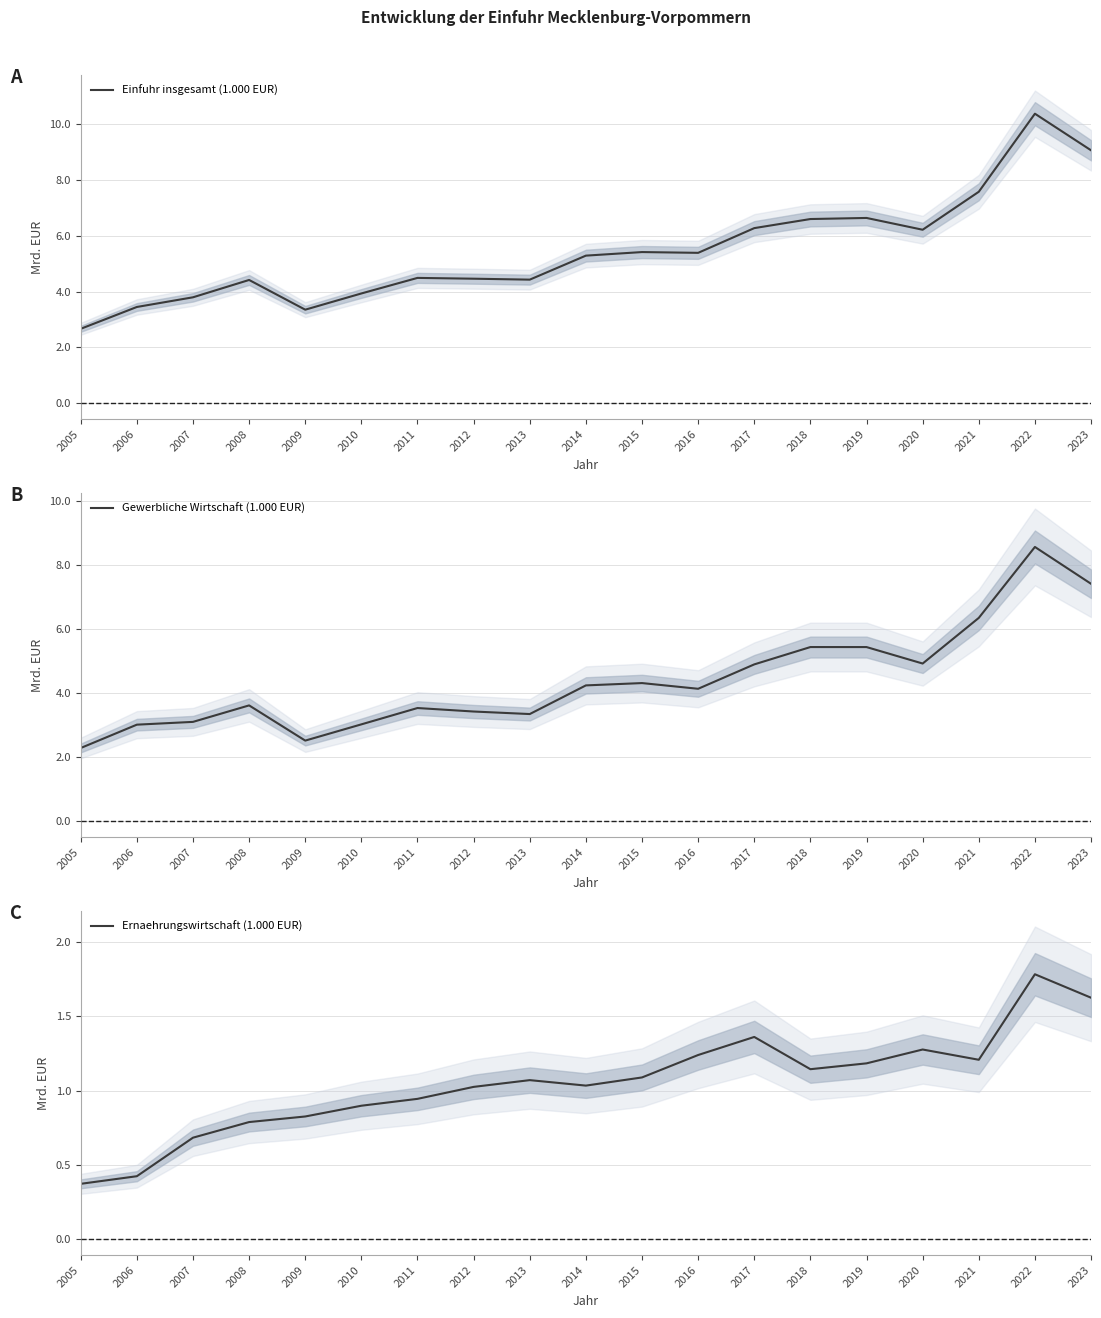

List the labels in order of Einfuhr insgesamt (1.000 EUR) value, smallest first.

2005, 2009, 2006, 2007, 2010, 2008, 2013, 2012, 2011, 2014, 2016, 2015, 2020, 2017, 2018, 2019, 2021, 2023, 2022